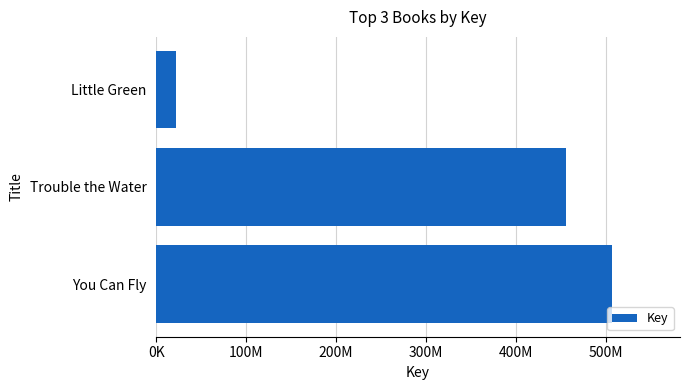

Are the bars horizontal?

Yes